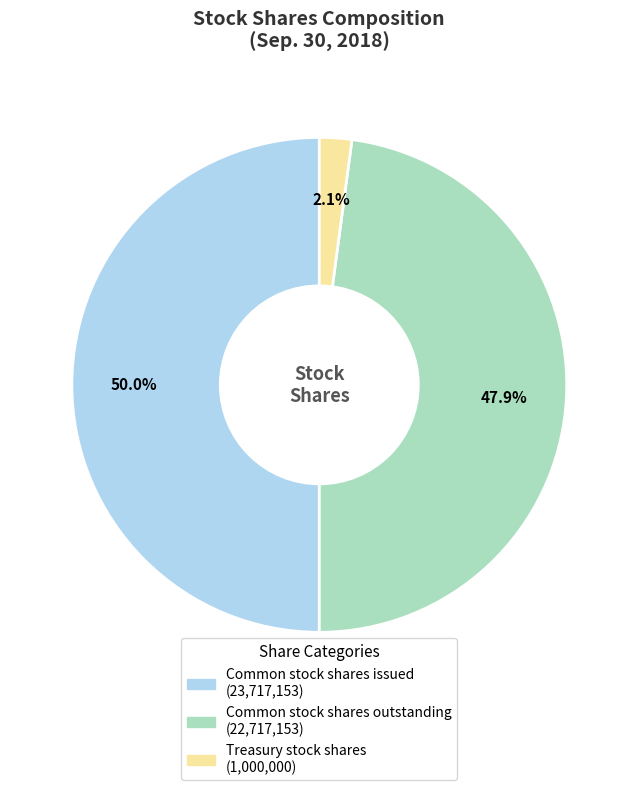

Is it true that Common stock shares outstanding is 48% of the pie?

True